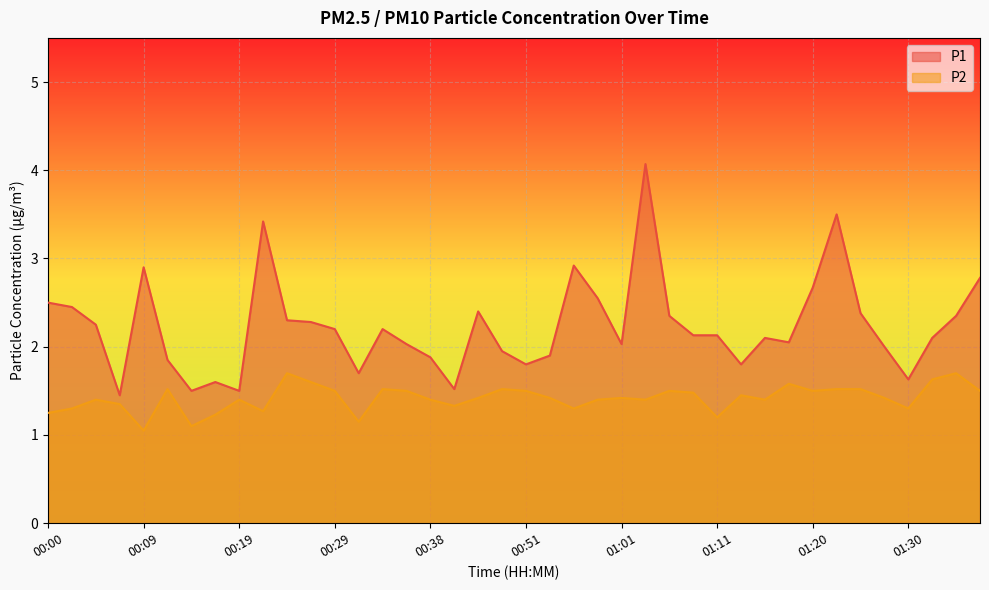

How many interior local valleys does the P1 series have?

10